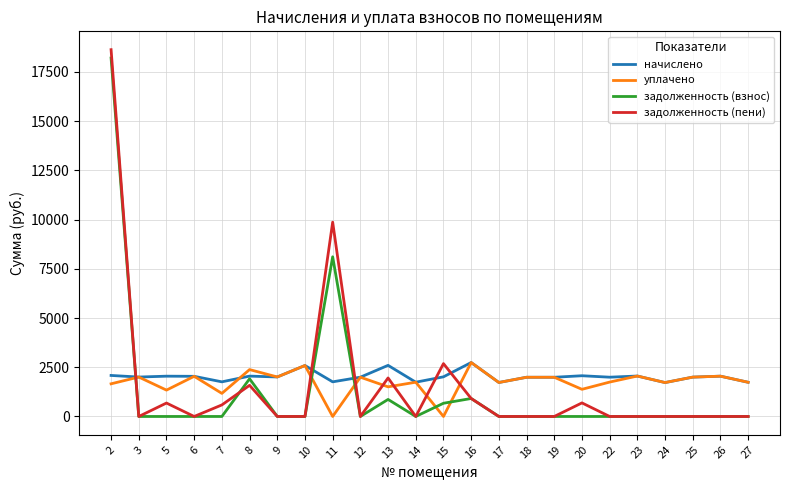

Which series ends up on top after the final intersection of начислено and задолженность (взнос)?

начислено